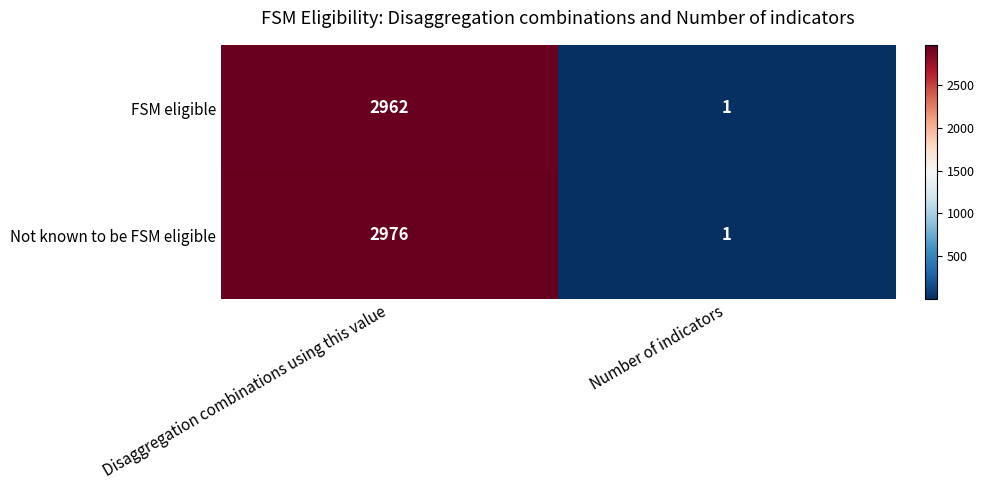

What is the total value across all series at Number of indicators?

2